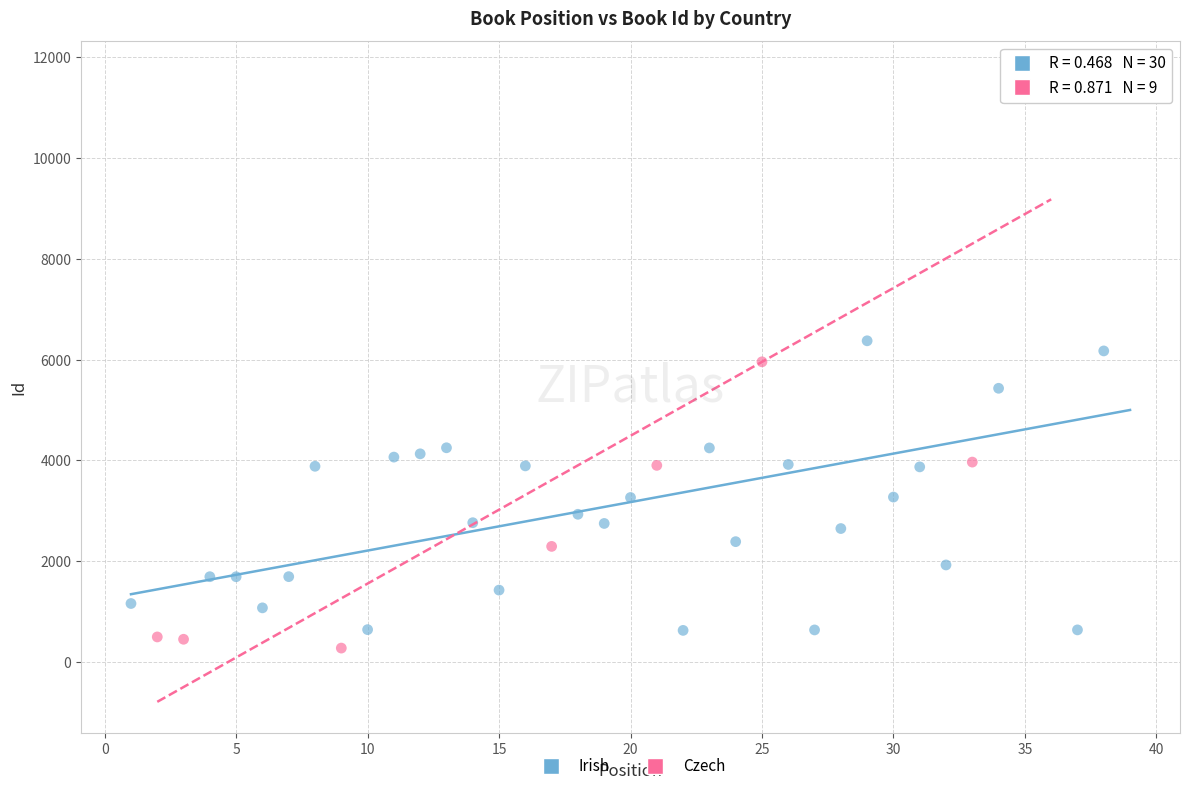

What are all the series names shown in the legend?

Irish, Czech